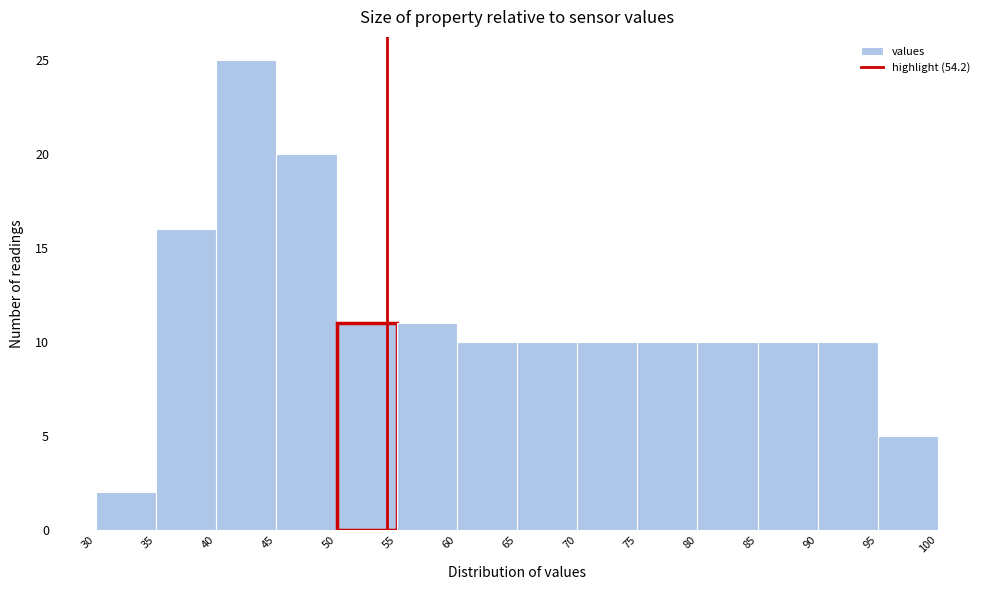

Reading left to right, list every bar in this chart as the range it spans on the x-axis followed by its height. The values are not printed on the chart, so give them approximately, as read against the axis.

30 to 35: 2
35 to 40: 16
40 to 45: 25
45 to 50: 20
50 to 55: 11
55 to 60: 11
60 to 65: 10
65 to 70: 10
70 to 75: 10
75 to 80: 10
80 to 85: 10
85 to 90: 10
90 to 95: 10
95 to 100: 5